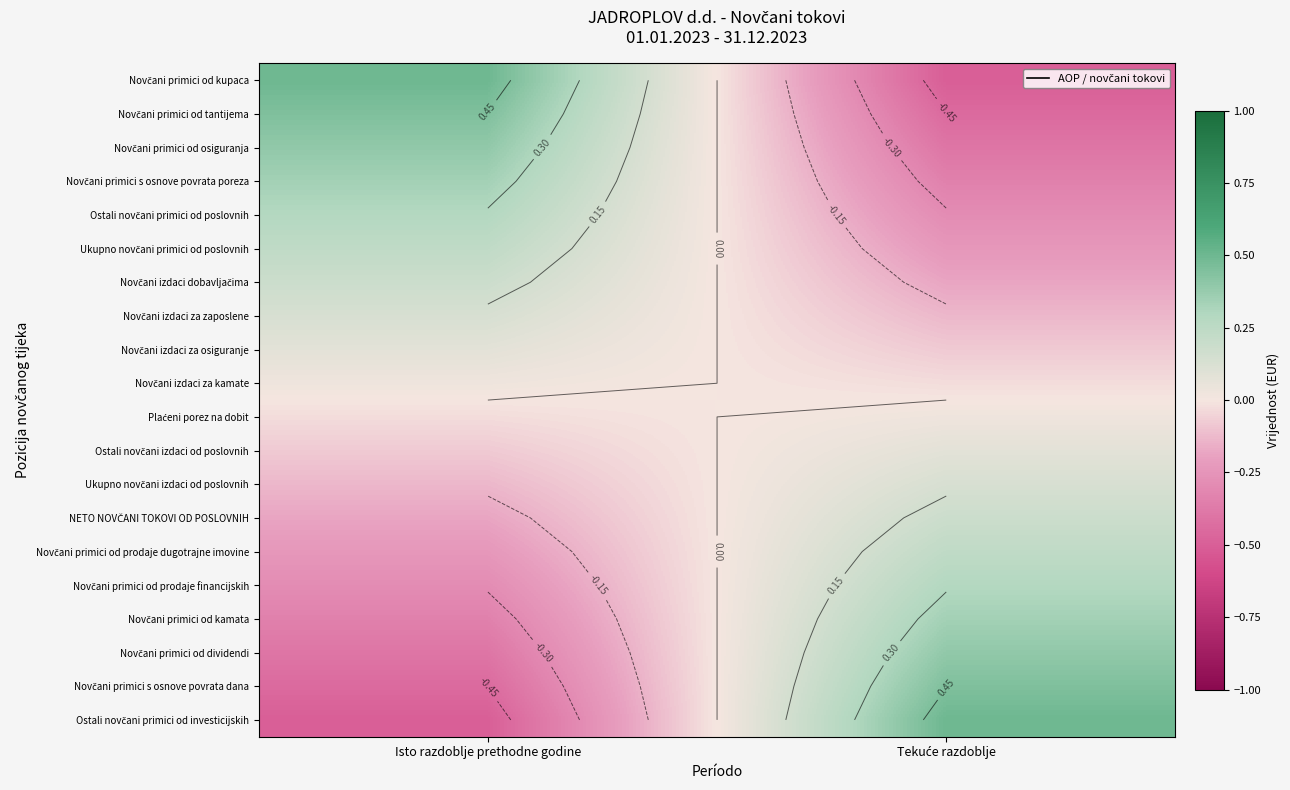

Is it true that Novčani primici od tantijema equals 0.4 at Isto razdoblje prethodne godine?

True